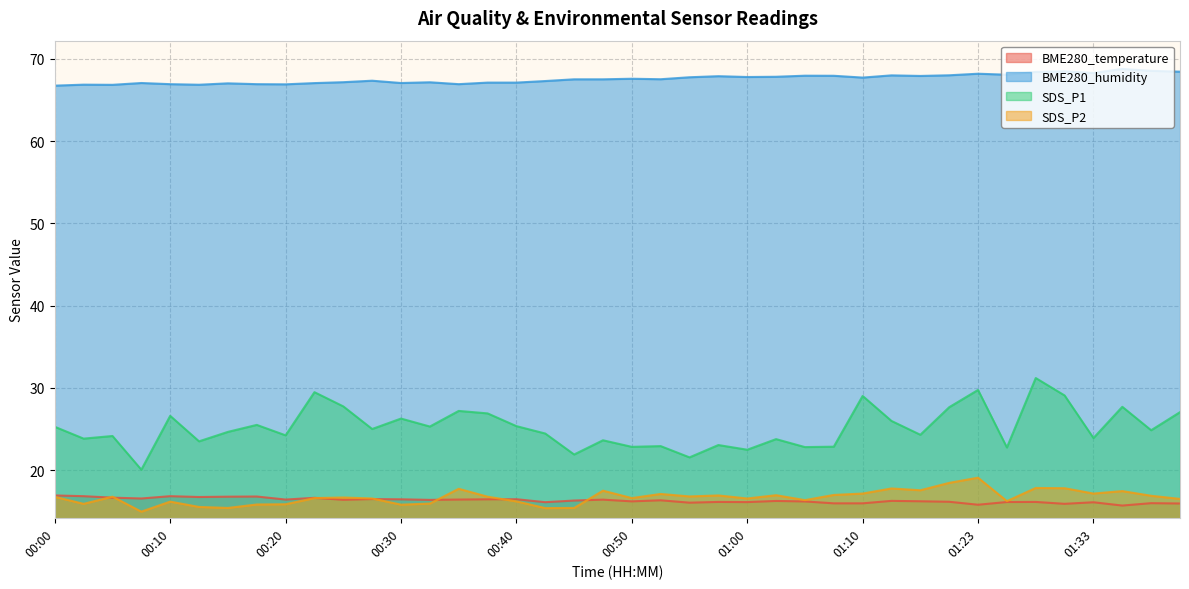

Is the value of BME280_humidity at 00:52 greater than the value of BME280_temperature at 01:23?

Yes